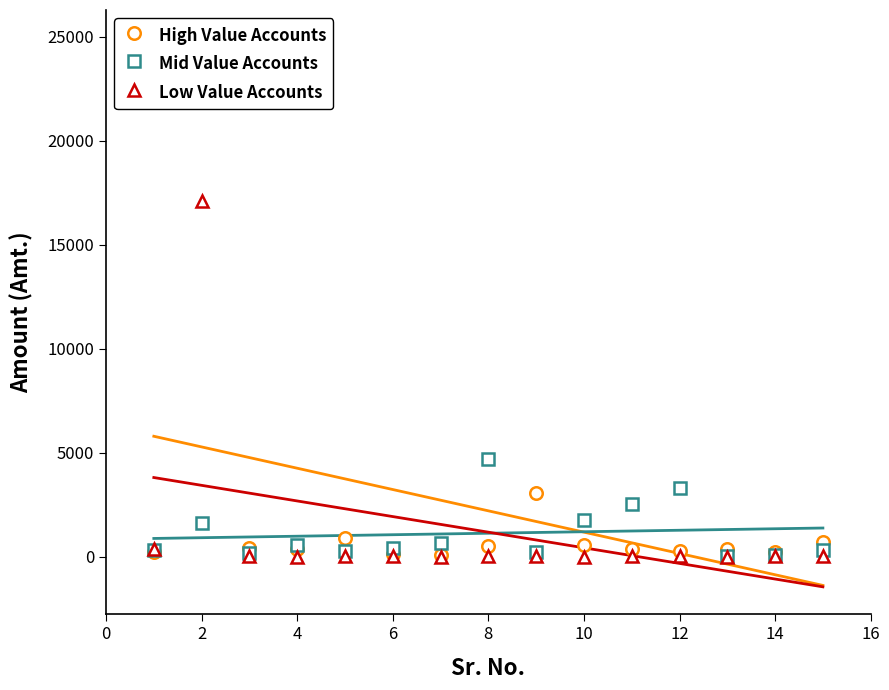

True or false: Low Value Accounts has more than 2 points higher than both neighbors.

True